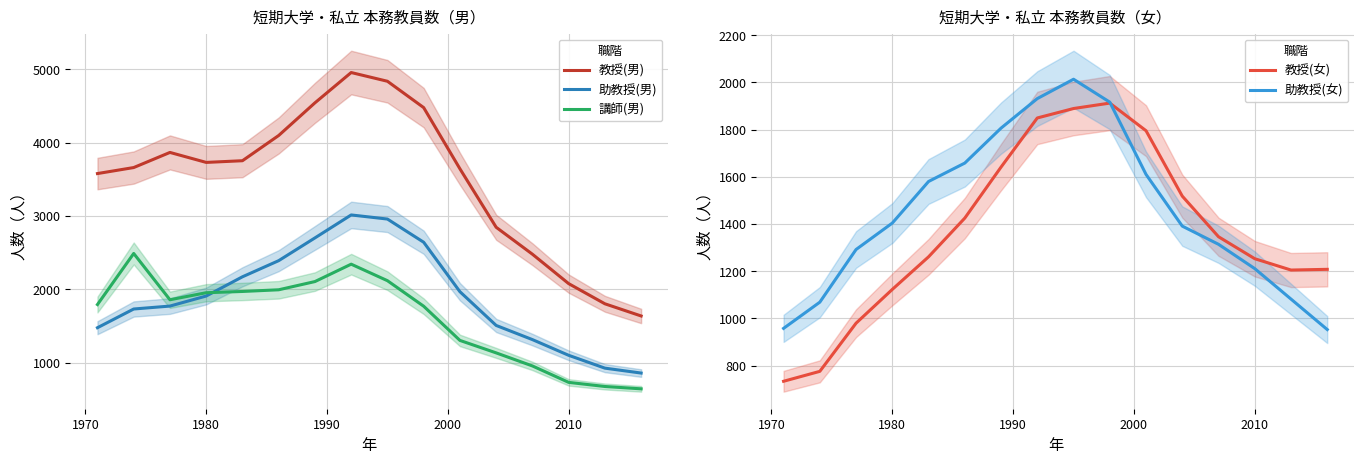

What is the value of the 教授(女) point at the 15th from the left?

1205